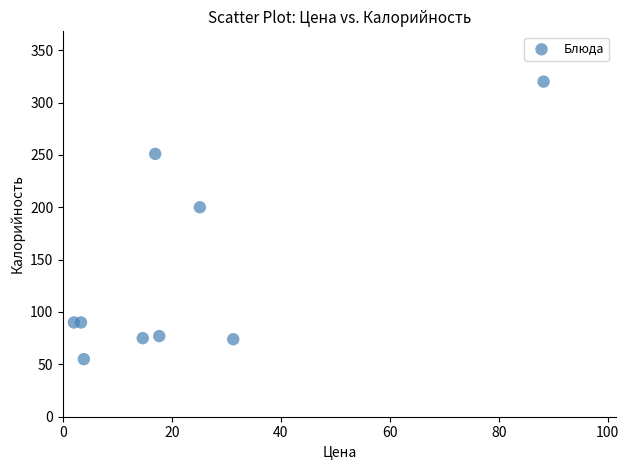

What is the average Y value?

137